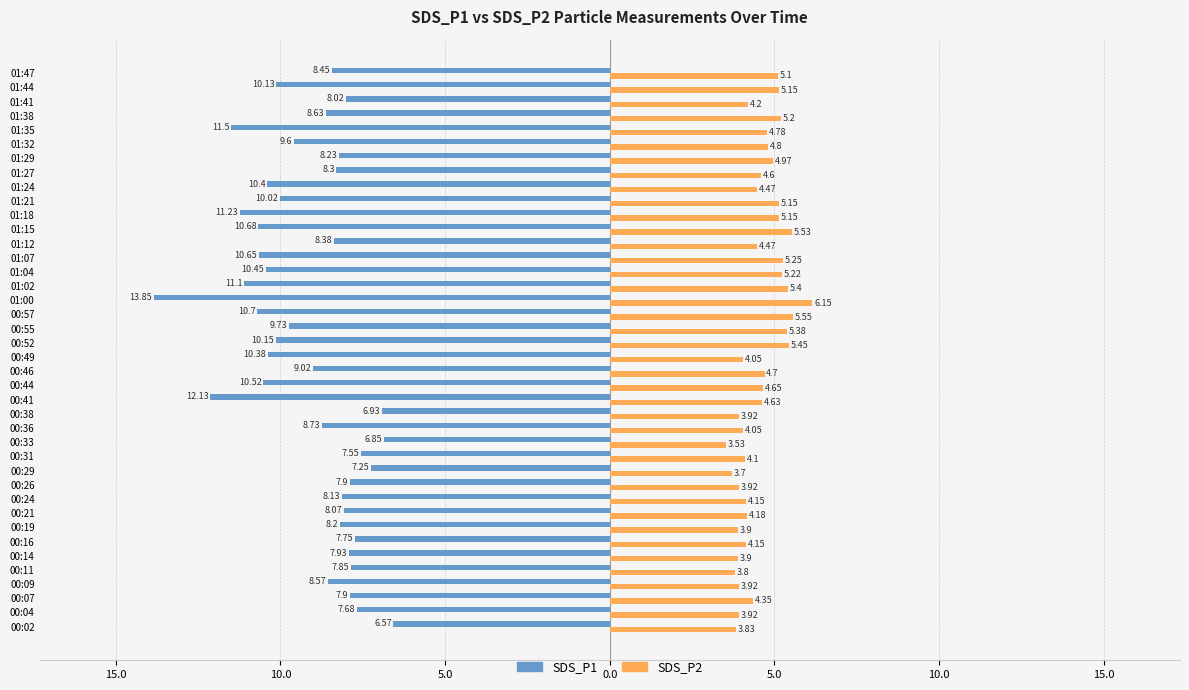

Reading left to right, list all the values displayed in this chart.

SDS_P1: -6.6	-7.7	-7.9	-8.6	-7.8	-7.9	-7.8	-8.2	-8.1	-8.1	-7.9	-7.2	-7.5	-6.8	-8.7	-6.9	-12.1	-10.5	-9.0	-10.4	-10.2	-9.7	-10.7	-13.8	-11.1	-10.4	-10.7	-8.4	-10.7	-11.2	-10.0	-10.4	-8.3	-8.2	-9.6	-11.5	-8.6	-8.0	-10.1	-8.4
SDS_P2: 3.8	3.9	4.3	3.9	3.8	3.9	4.2	3.9	4.2	4.2	3.9	3.7	4.1	3.5	4.0	3.9	4.6	4.7	4.7	4.0	5.5	5.4	5.5	6.2	5.4	5.2	5.2	4.5	5.5	5.2	5.2	4.5	4.6	5.0	4.8	4.8	5.2	4.2	5.2	5.1